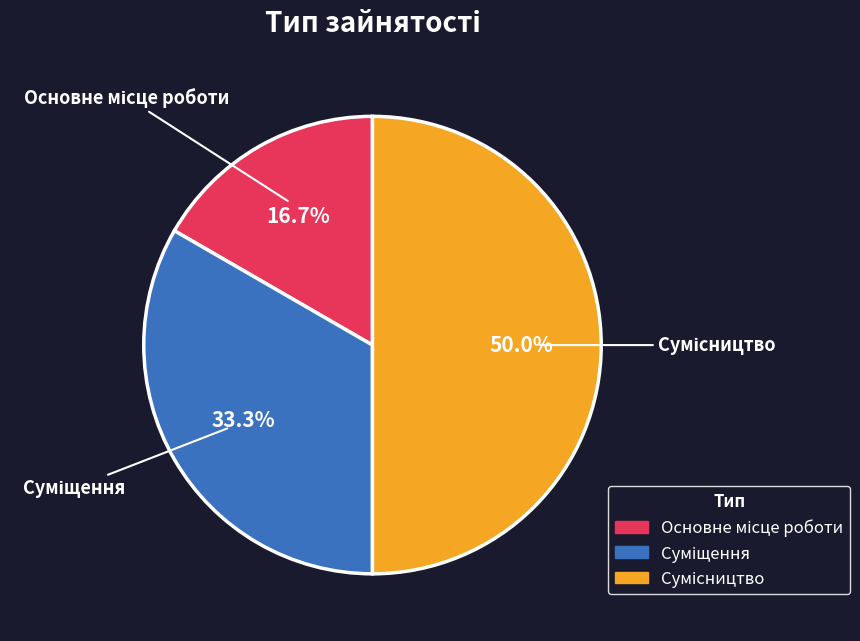

What is the smallest slice in the pie chart?

Основне місце роботи